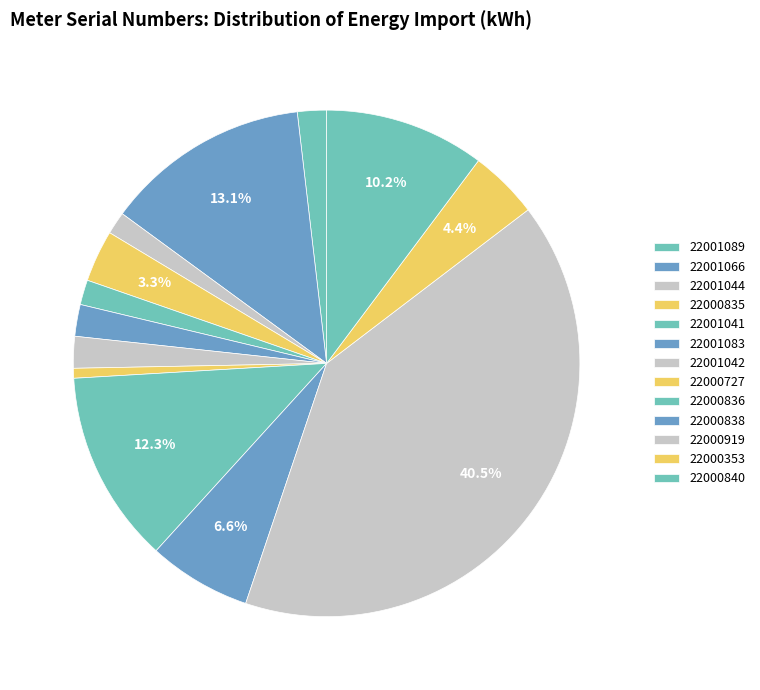

What is the largest slice in the pie chart?

22000919